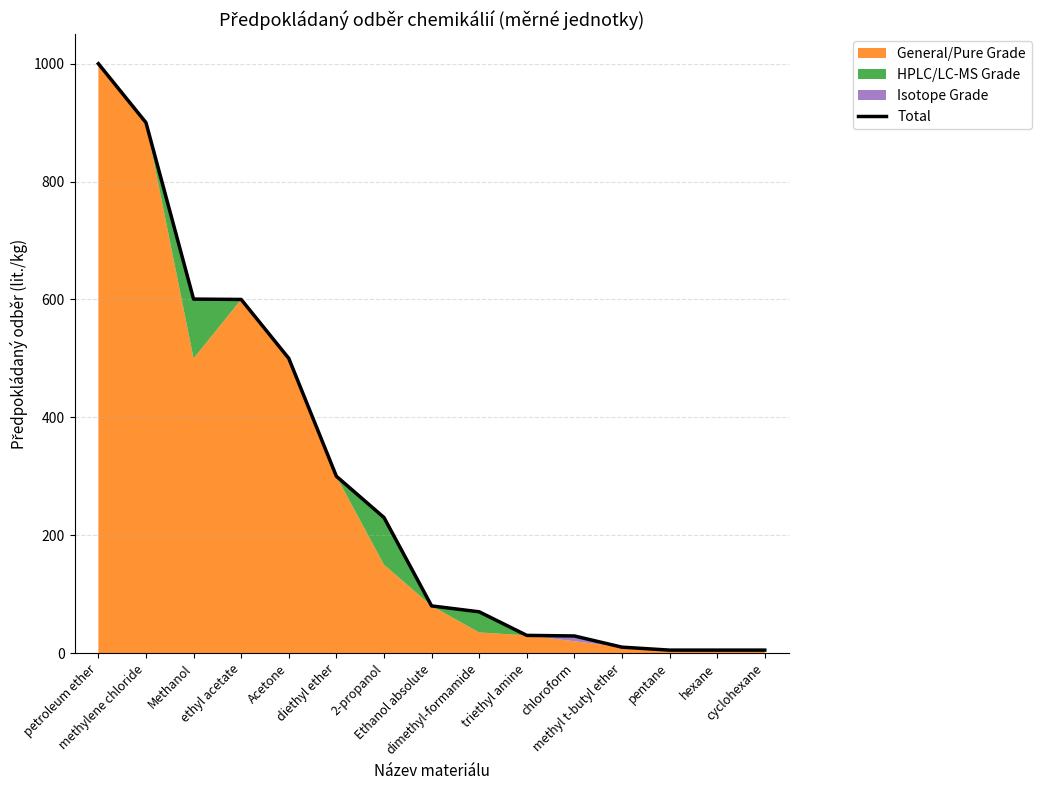

Does the chart have visible grid lines?

Yes